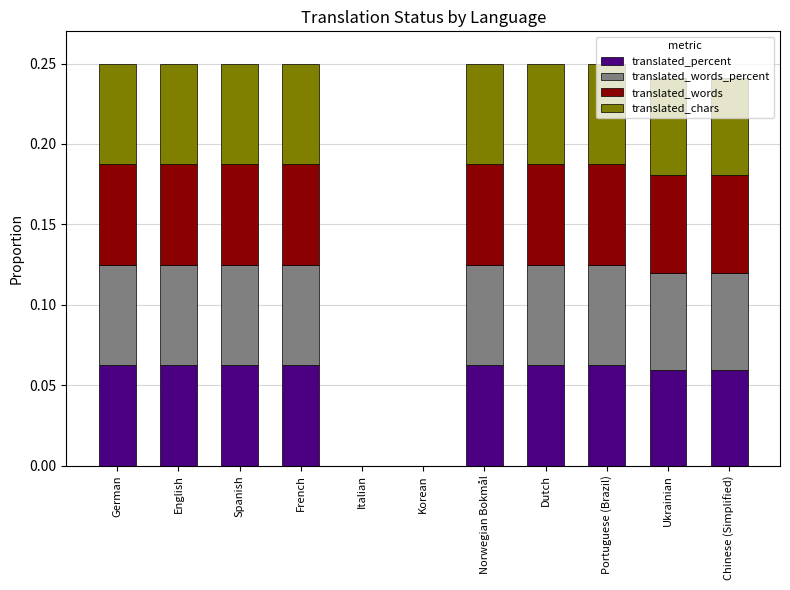

What is the average value of the translated_chars series?

0.1